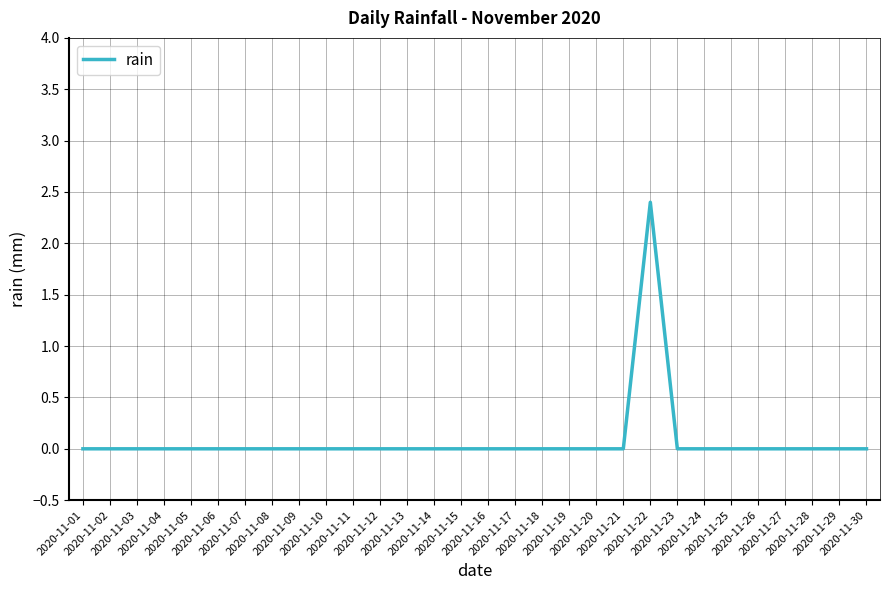

The chart shows a value of 0.0 at 2020-11-20. True or false?

True